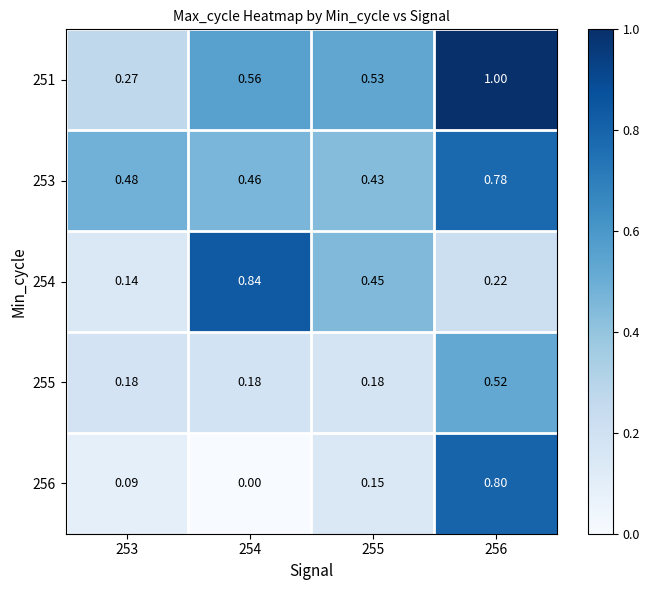

Is the value of 256 at 255 greater than the value of 254 at 254?

No